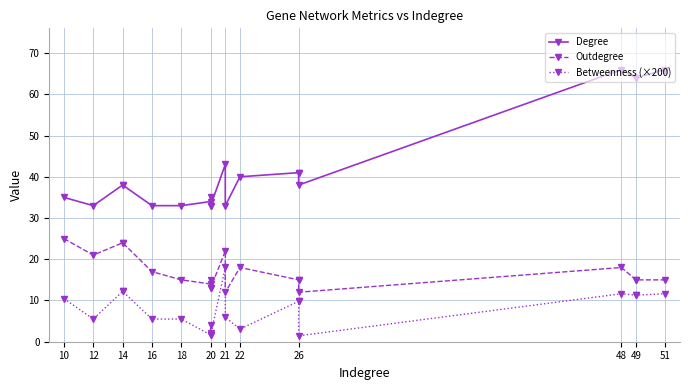

How many values in the Outdegree series are below 15?

5